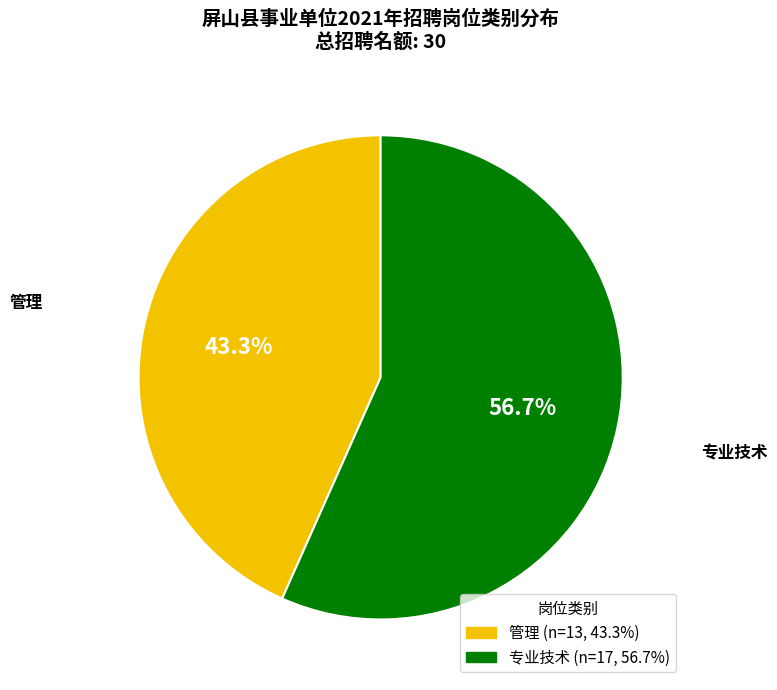

How many segments does this pie chart have?

2